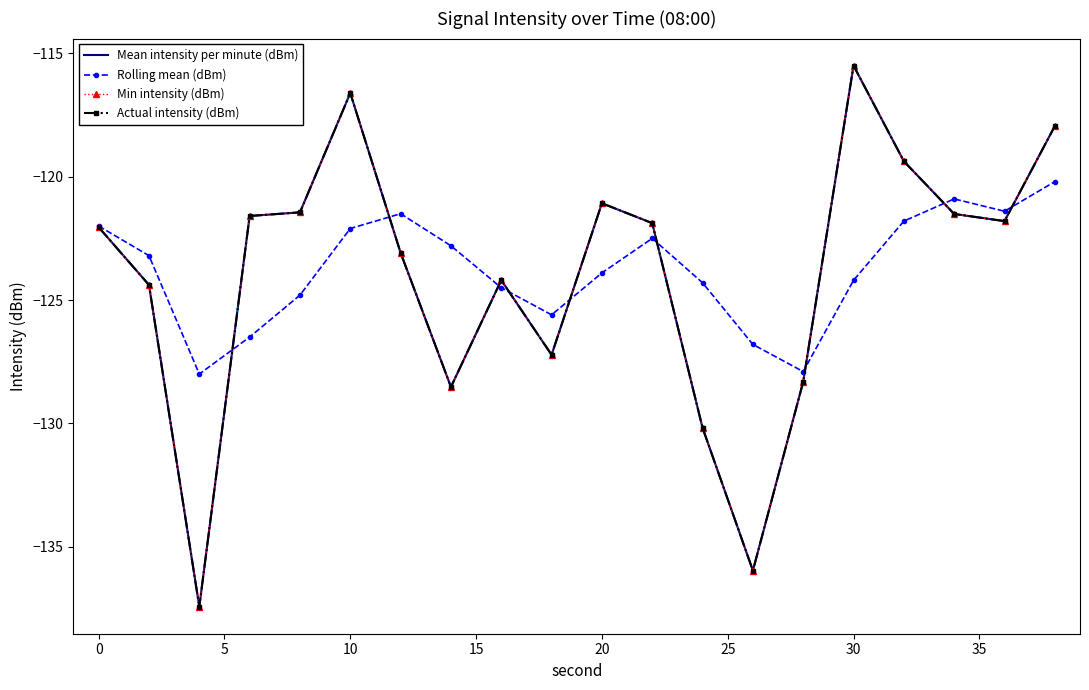

True or false: Mean intensity per minute (dBm) has more than 1 interior local peaks.

True